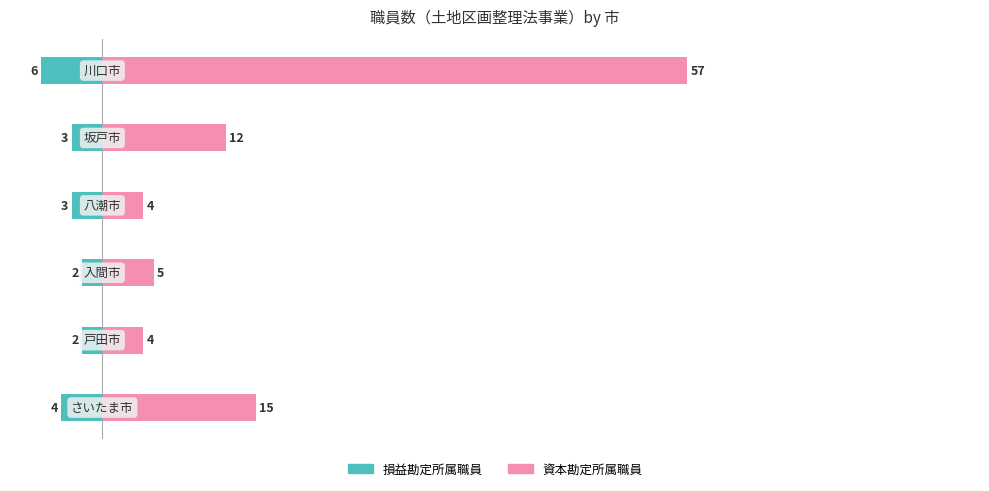

Count the number of categories in the chart.

6